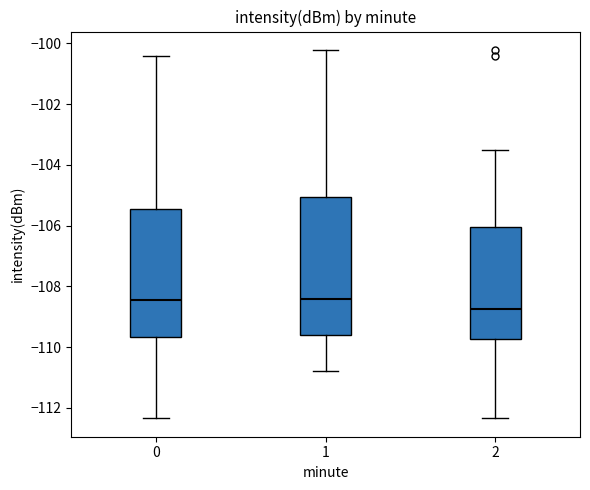

Comparing the boxes themselves (not the whiskers), which one is the tallest?

1